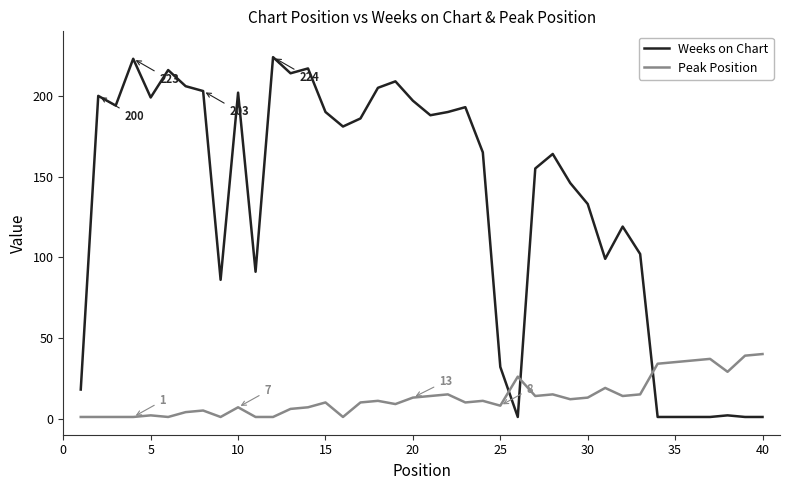

Which series has the widest spread of values?

Weeks on Chart